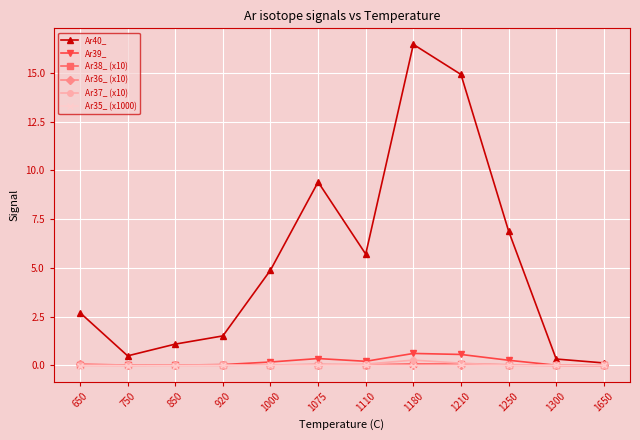

Which series has the largest range (max minus min)?

Ar40_